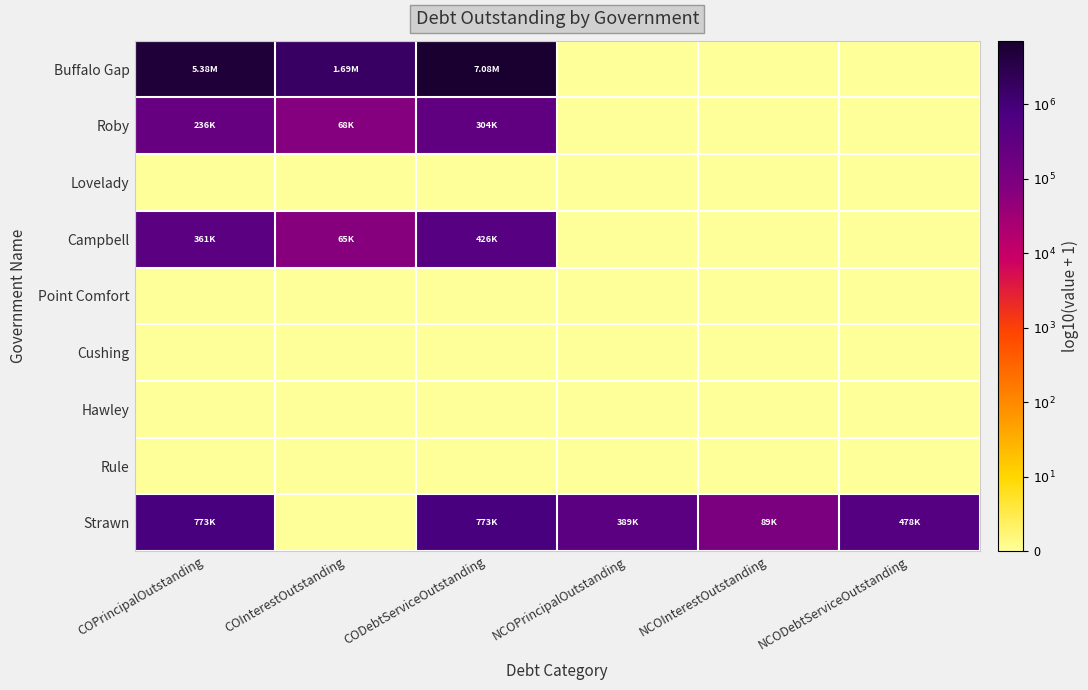

At which category is the sum across all series the highest?

CODebtServiceOutstanding